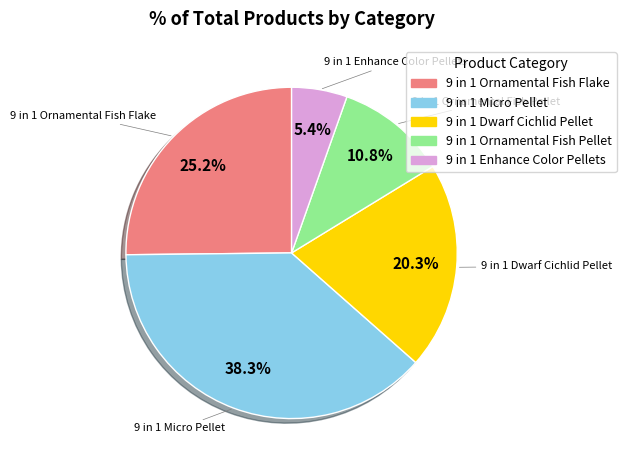

Rank the categories by value from highest to lowest.

9 in 1 Micro Pellet, 9 in 1 Ornamental Fish Flake, 9 in 1 Dwarf Cichlid Pellet, 9 in 1 Ornamental Fish Pellet, 9 in 1 Enhance Color Pellets